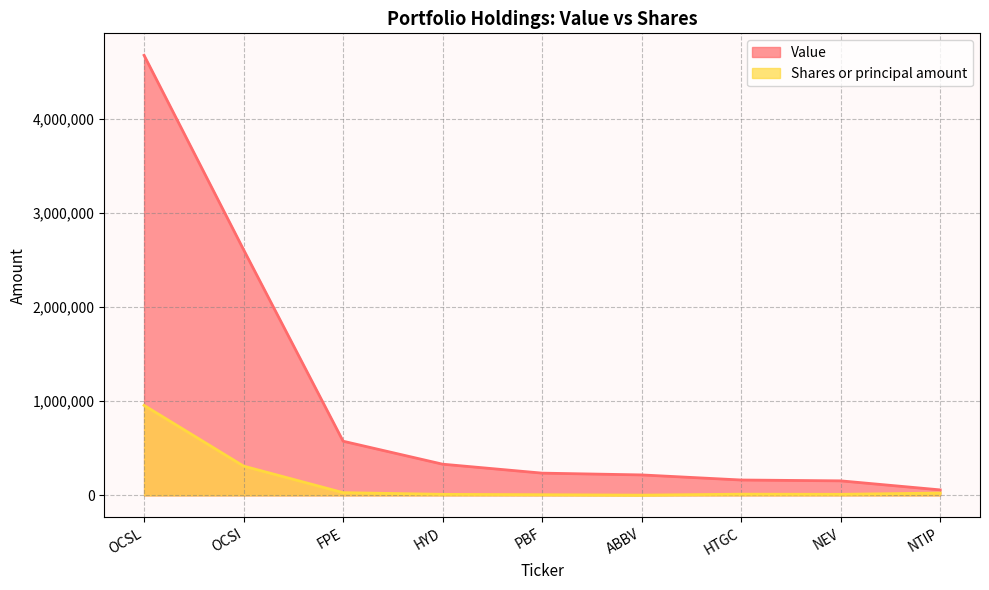

At which category is the sum across all series the highest?

OCSL